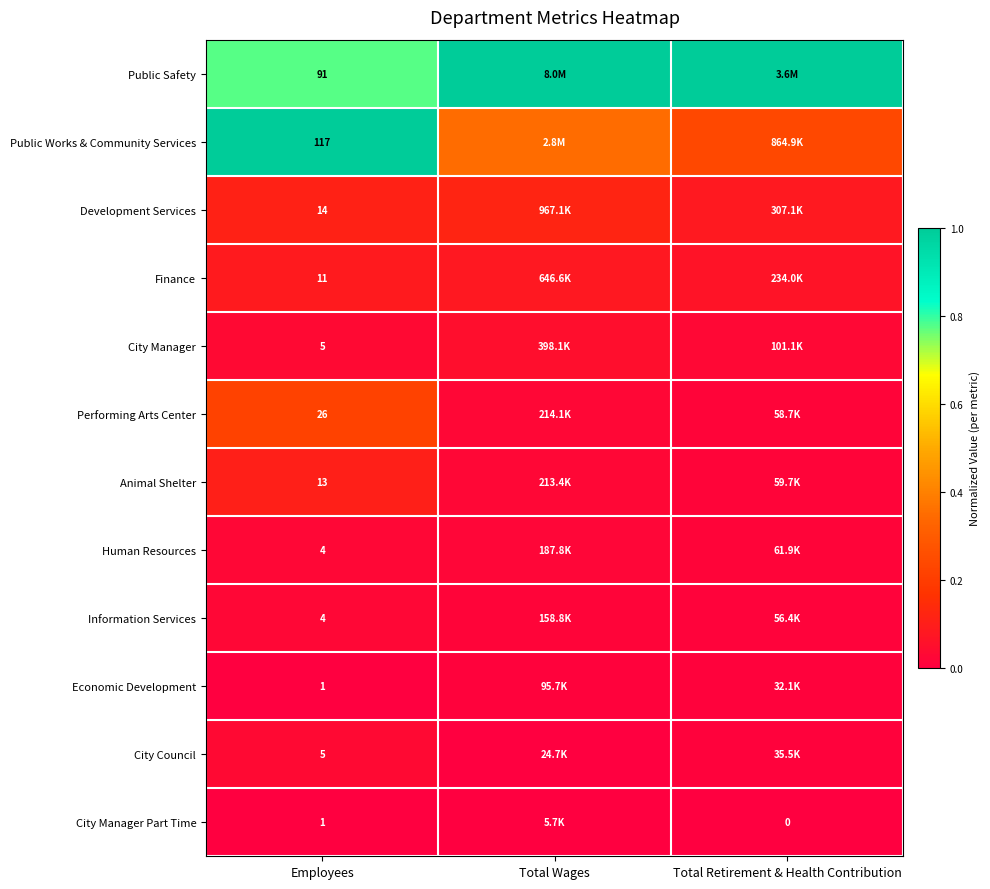

Rank the series at Total Retirement & Health Contribution from lowest to highest value.

City Manager Part Time, Economic Development, City Council, Information Services, Performing Arts Center, Animal Shelter, Human Resources, City Manager, Finance, Development Services, Public Works & Community Services, Public Safety